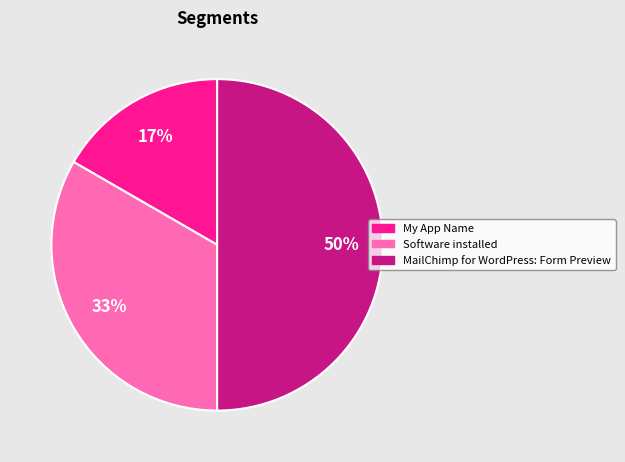

Combined, do My App Name and MailChimp for WordPress: Form Preview account for over 50%?

Yes